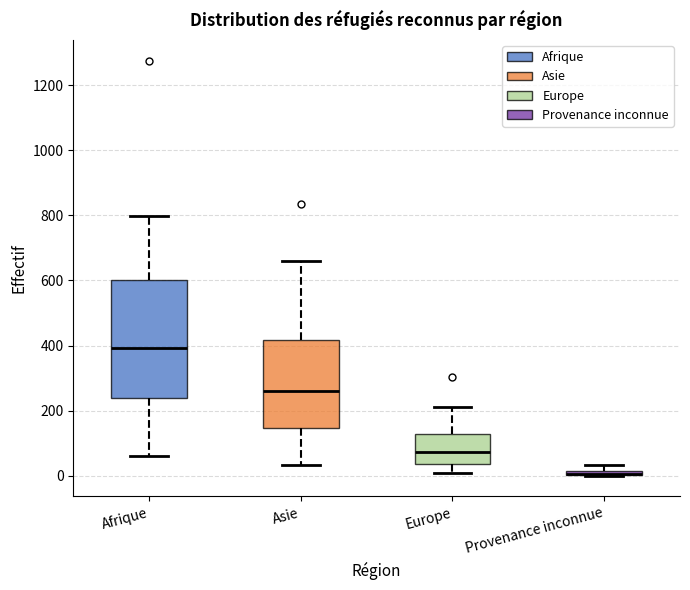

Where does the lower whisker of the box for Europe end on the y-axis? The values are not printed on the chart, so give them approximately, as read against the axis.

0